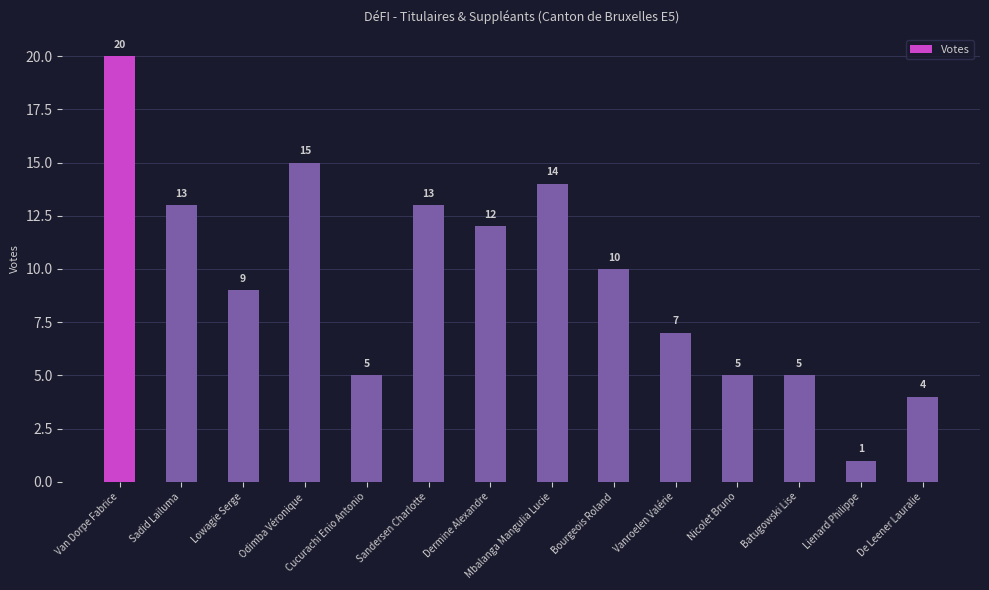

What is the maximum value shown in the chart?

20